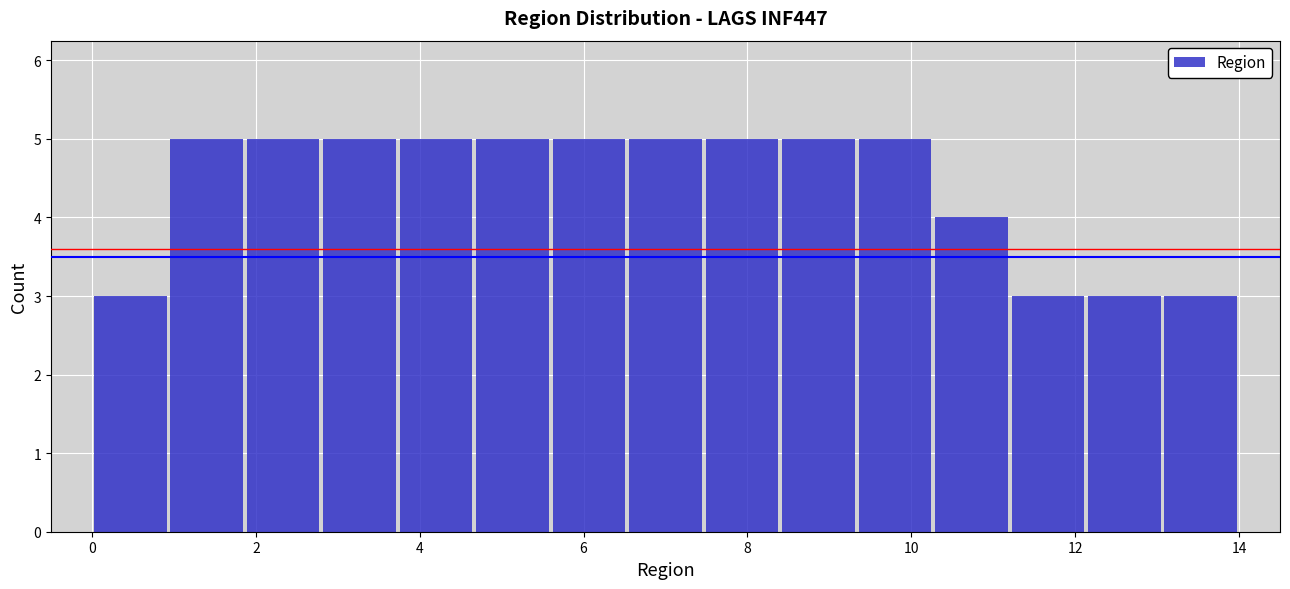

How tall is the bar that spans 7.4 to 8.4 on the x-axis? Neither the bar edges nor the heights are printed on the chart, so give them approximately, as read against the axes.

5